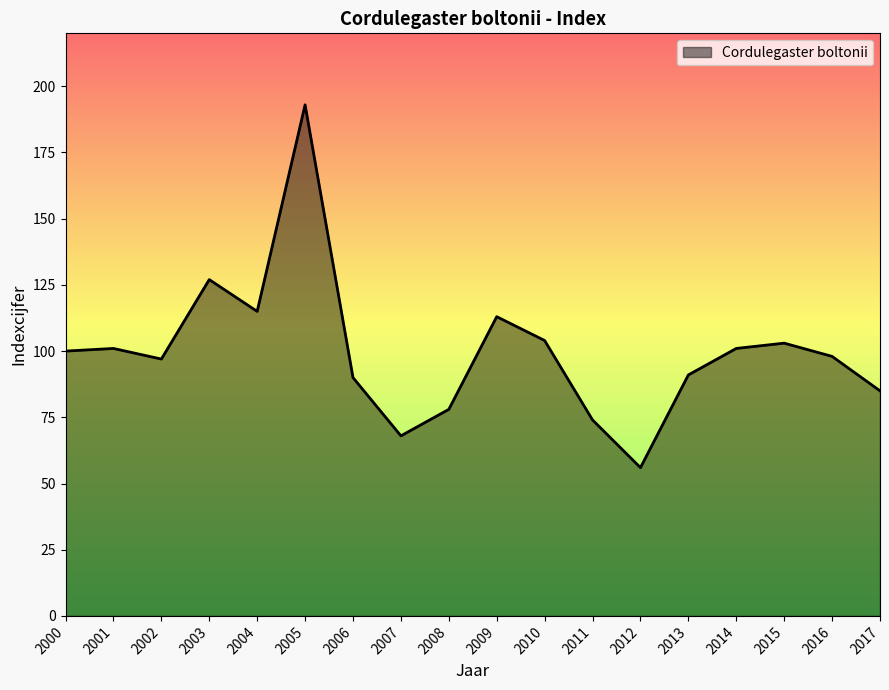

What is the change in value from 2016 to 2017?

-13